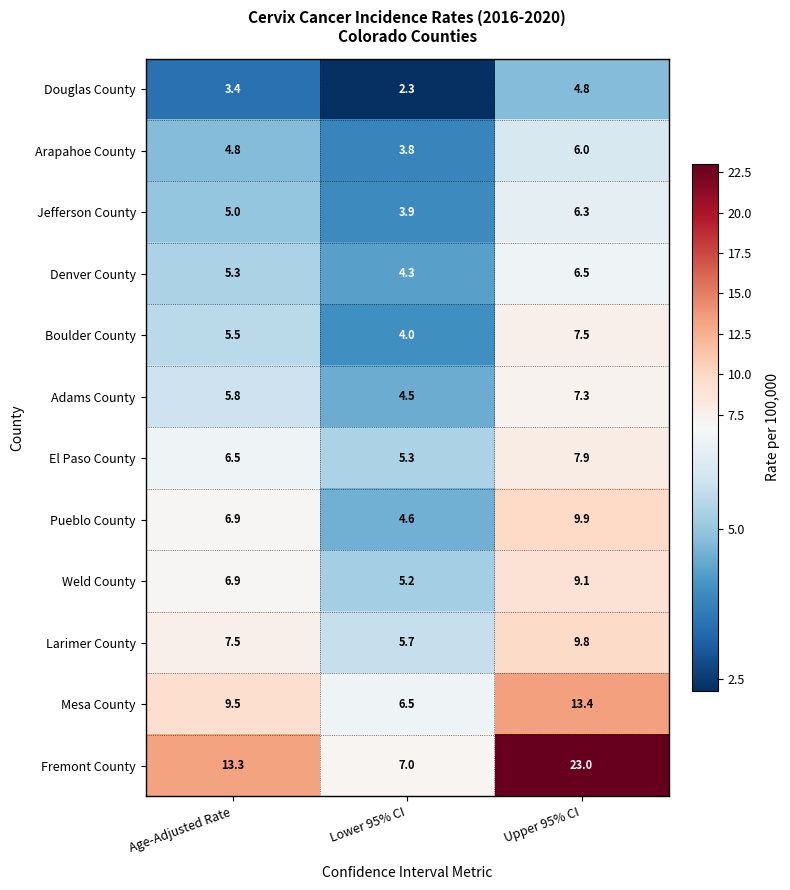

Which category has the lowest value in the Pueblo County series?

Lower 95% CI